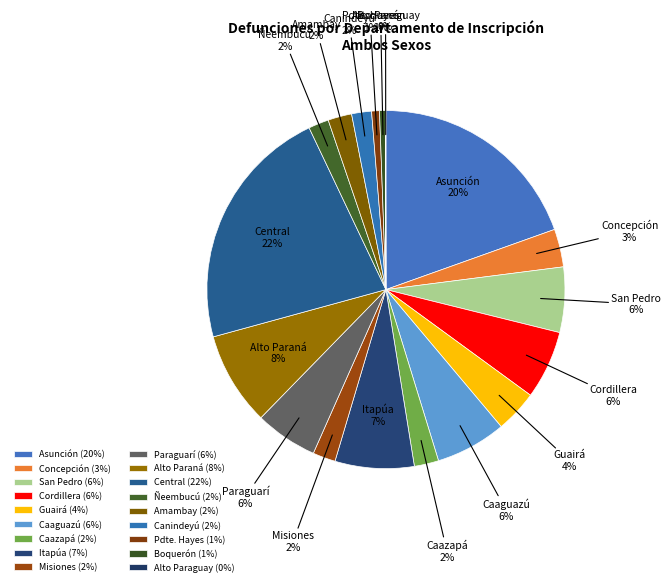

What percentage is the Itapúa slice, to the nearest percent?

7%